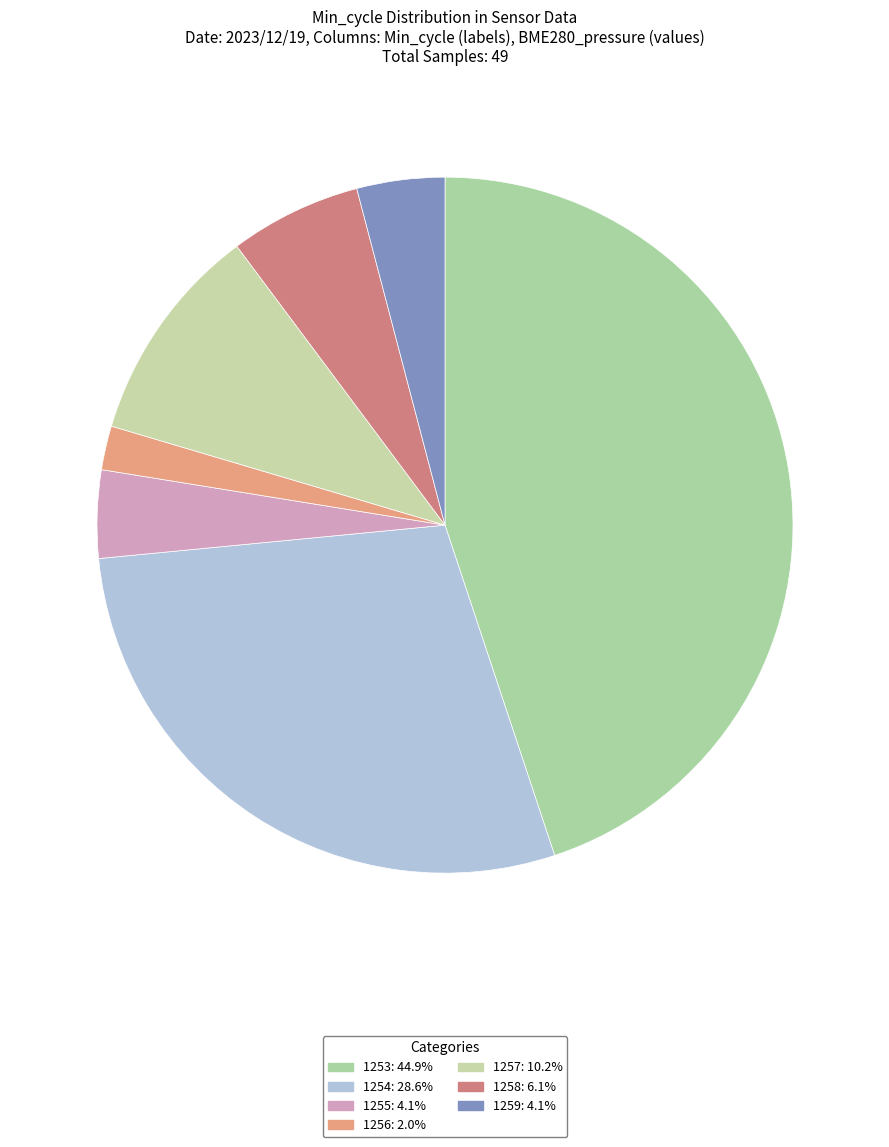

Count the number of slices in the pie.

7